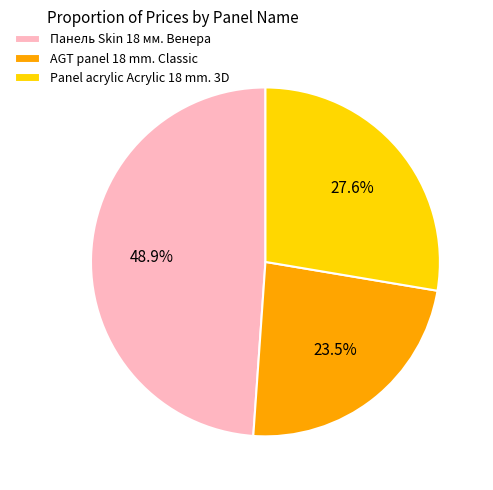

Which slice is the largest?

Панель Skin 18 мм. Венера